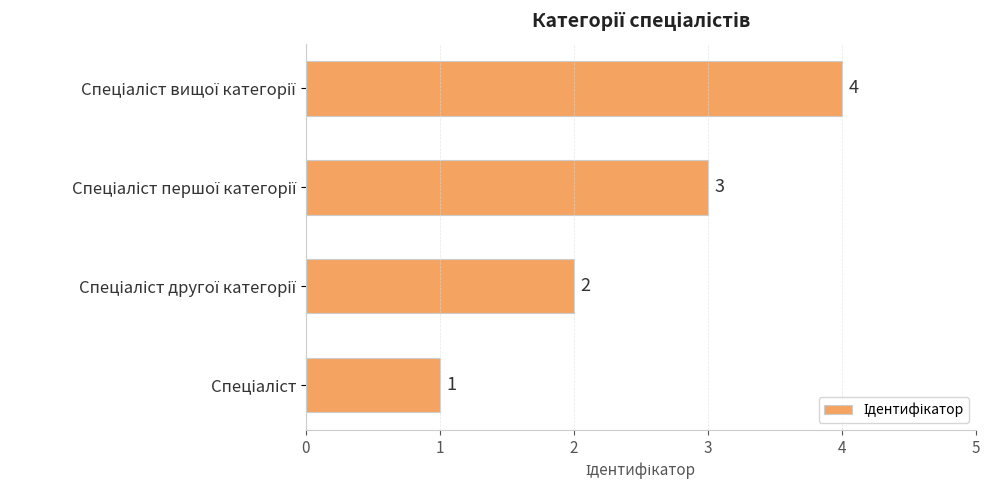

Count the values in the range 2 to 4.

3